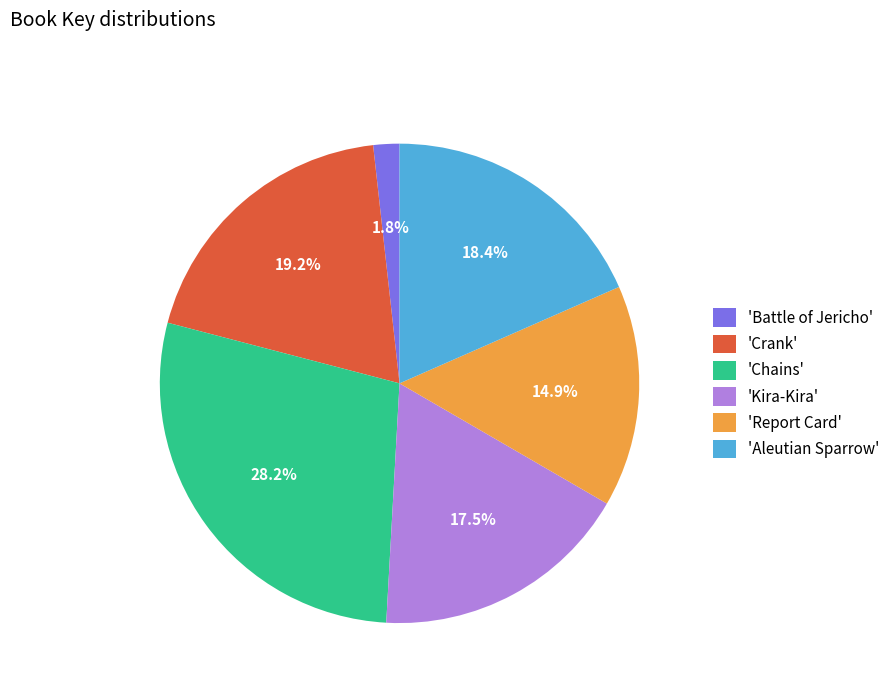

Count the number of slices in the pie.

6